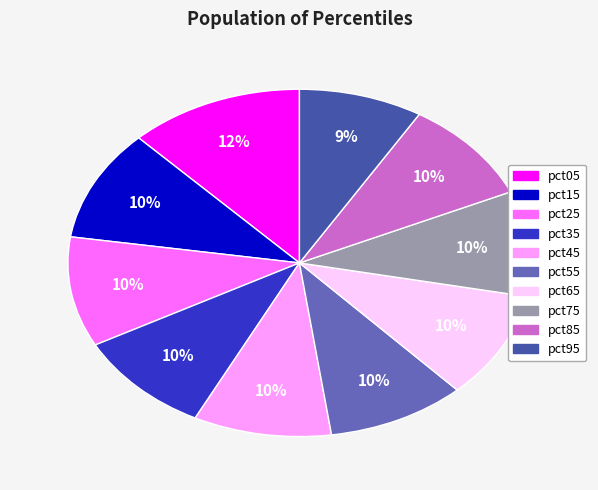

To the nearest percent, what is the combined percentage of pct35 and pct75?

20%